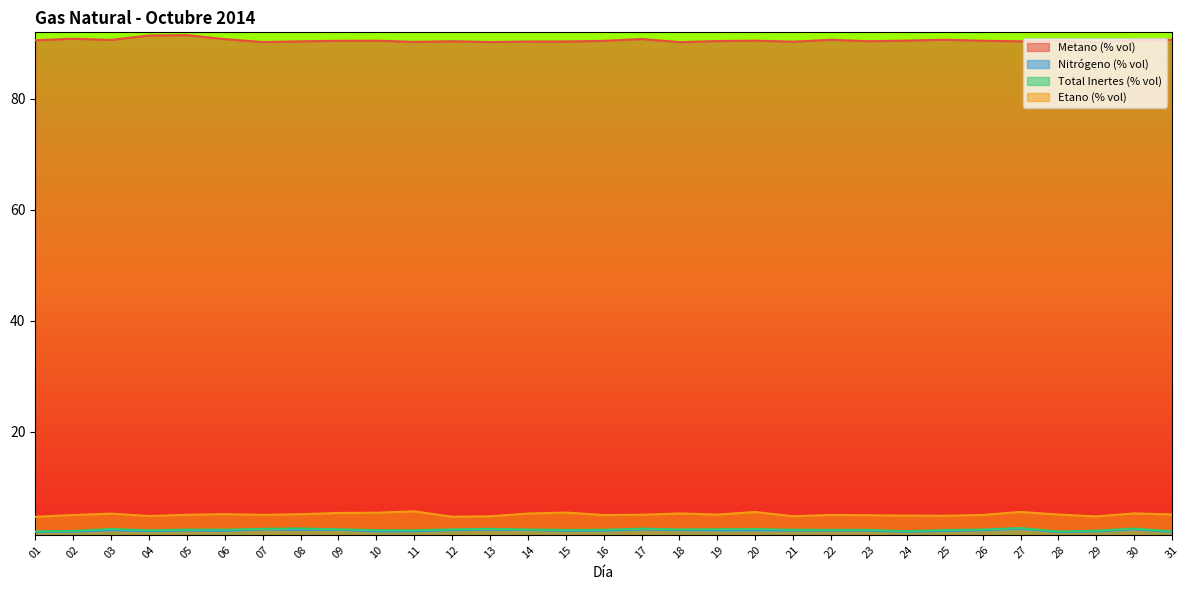

What value does the Total Inertes (% vol) series have at 30?

2.6